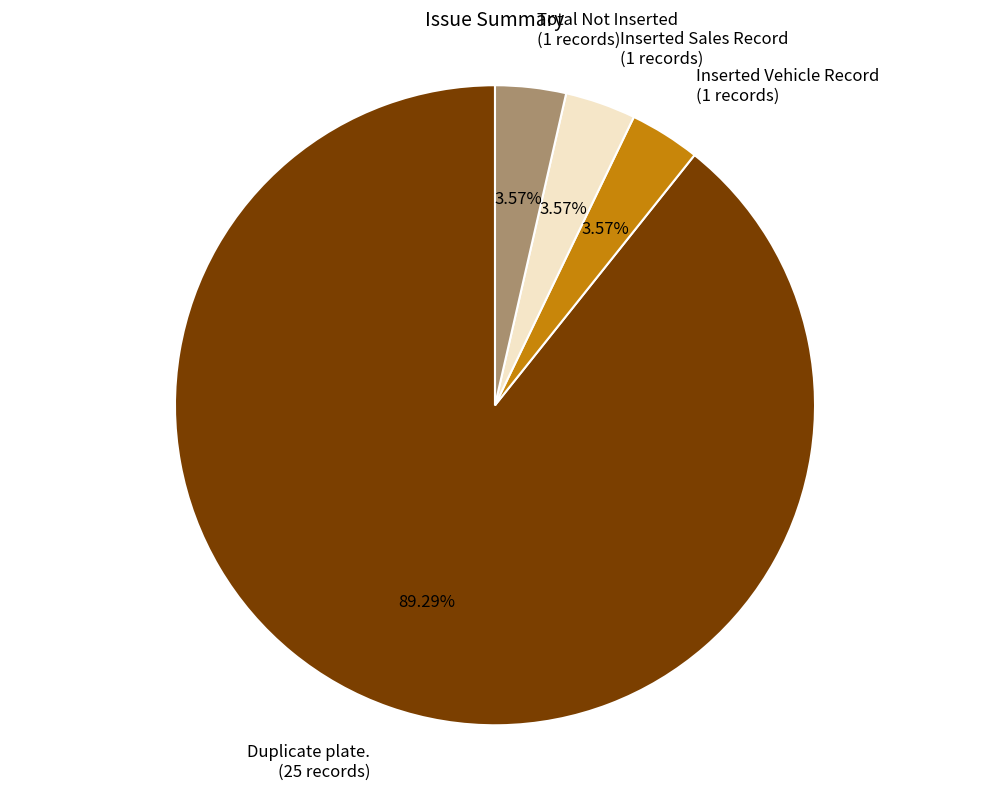

To the nearest percent, what percentage of the pie is Inserted Vehicle Record?

4%